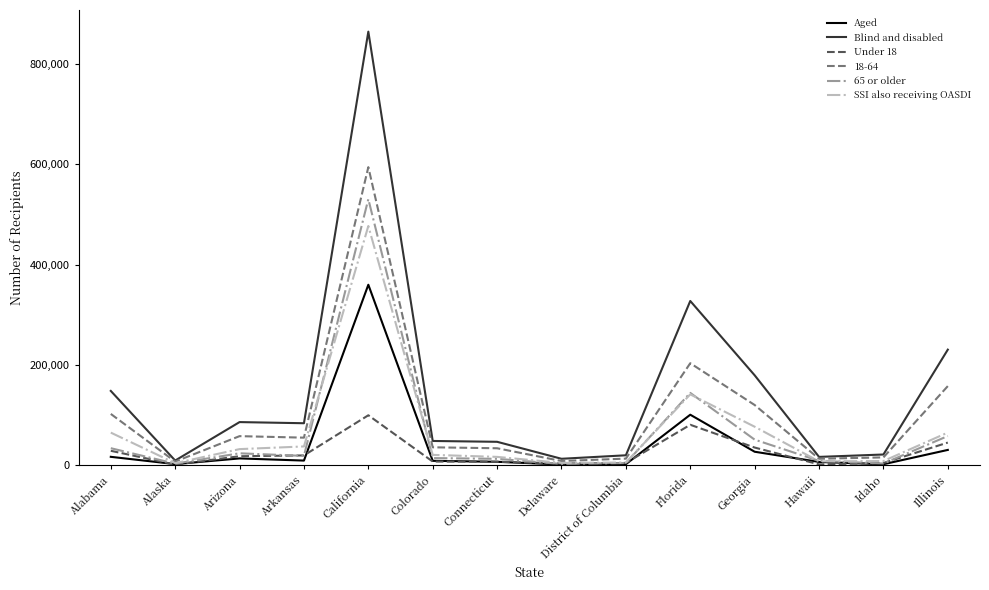

The value of 18-64 at Arizona is 95814. True or false?

False